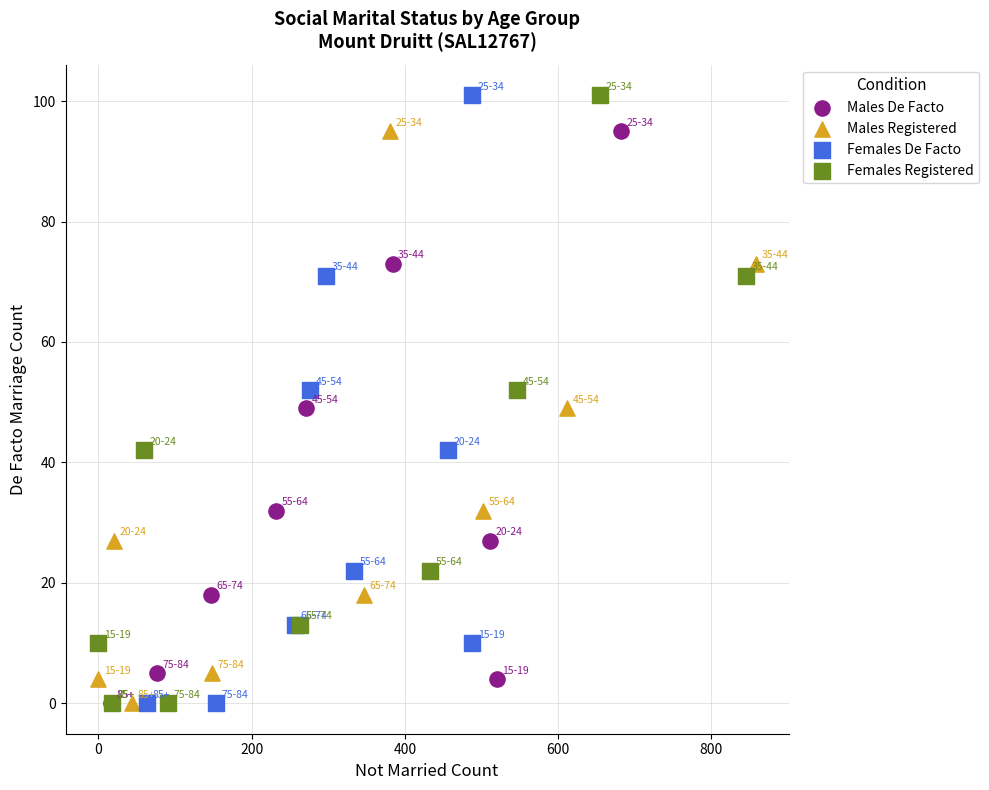

What are all the series names shown in the legend?

Males De Facto, Males Registered, Females De Facto, Females Registered